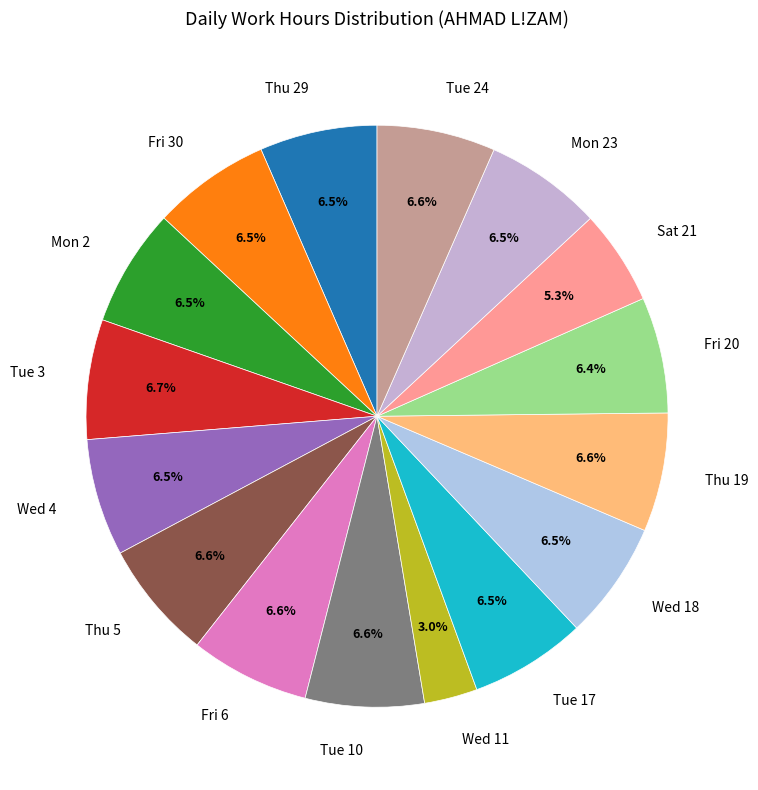

Is there a majority slice in this chart?

No